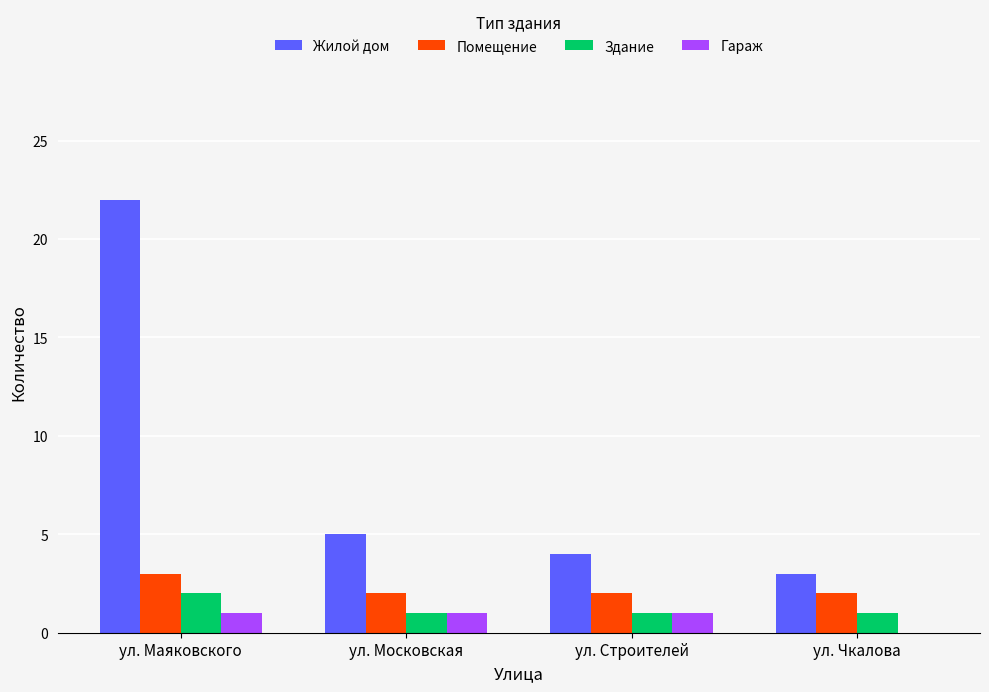

Reading left to right, transcribe all the data shown in this chart.

Жилой дом: ул. Маяковского=22	ул. Московская=5	ул. Строителей=4	ул. Чкалова=3
Помещение: ул. Маяковского=3	ул. Московская=2	ул. Строителей=2	ул. Чкалова=2
Здание: ул. Маяковского=2	ул. Московская=1	ул. Строителей=1	ул. Чкалова=1
Гараж: ул. Маяковского=1	ул. Московская=1	ул. Строителей=1	ул. Чкалова=0